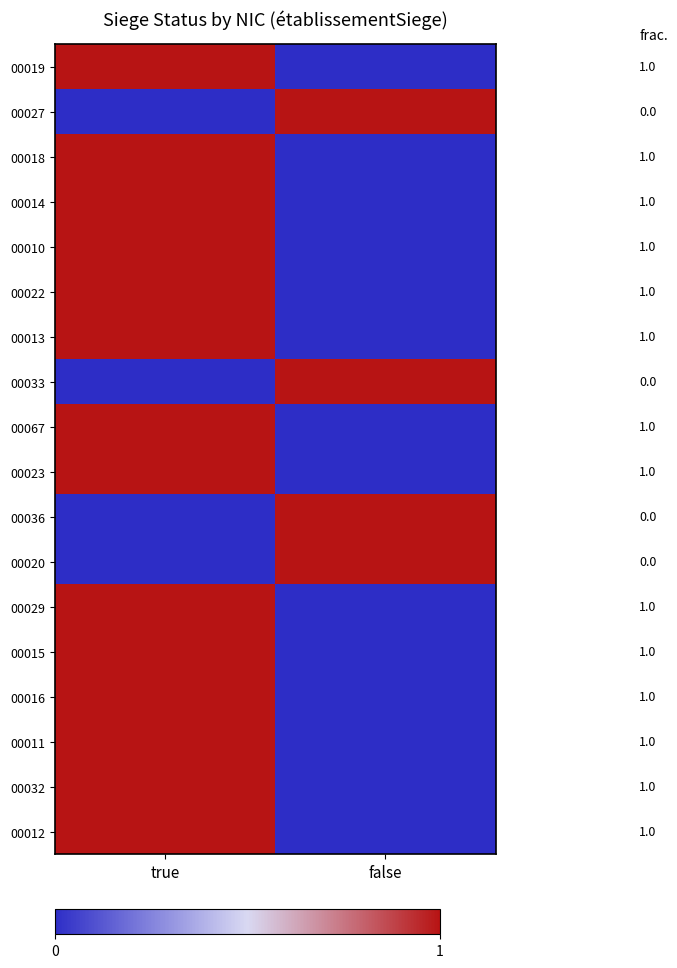

What is the difference between the 00010 values at false and true?

1